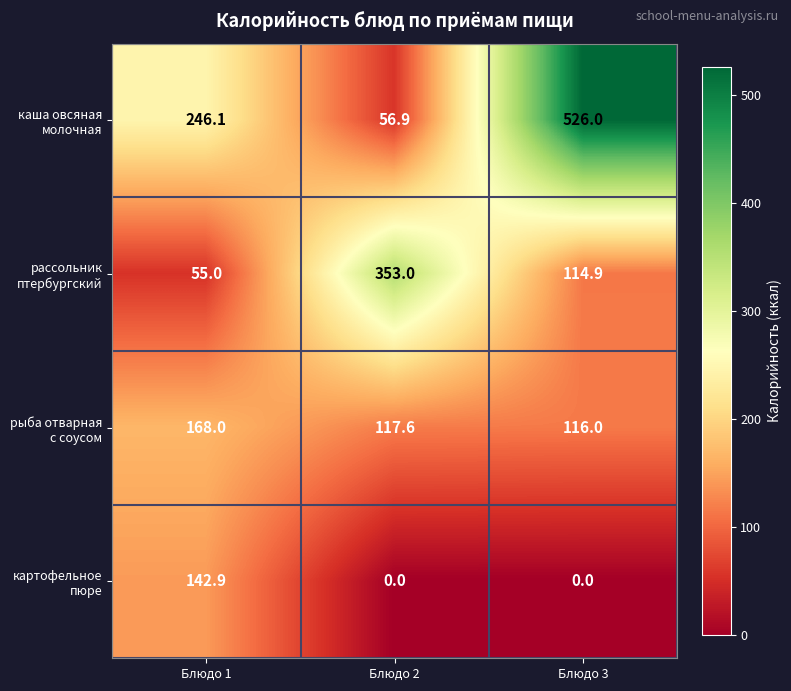

What is the spread (max minus min) of values at Блюдо 2?

353.0